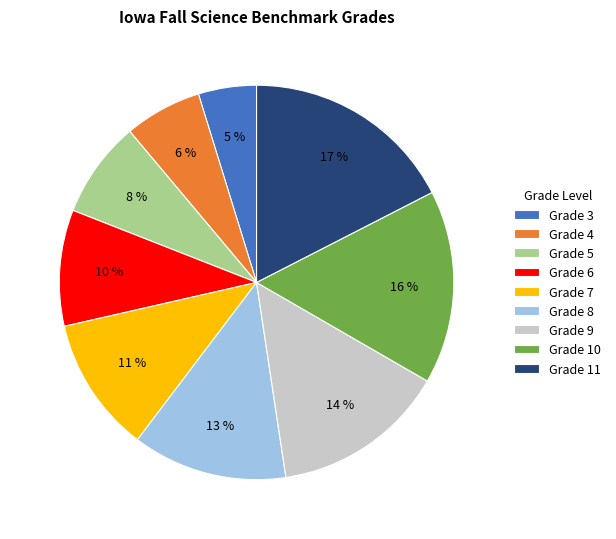

Is the sum of Grade 8 and Grade 4 greater than half?

No